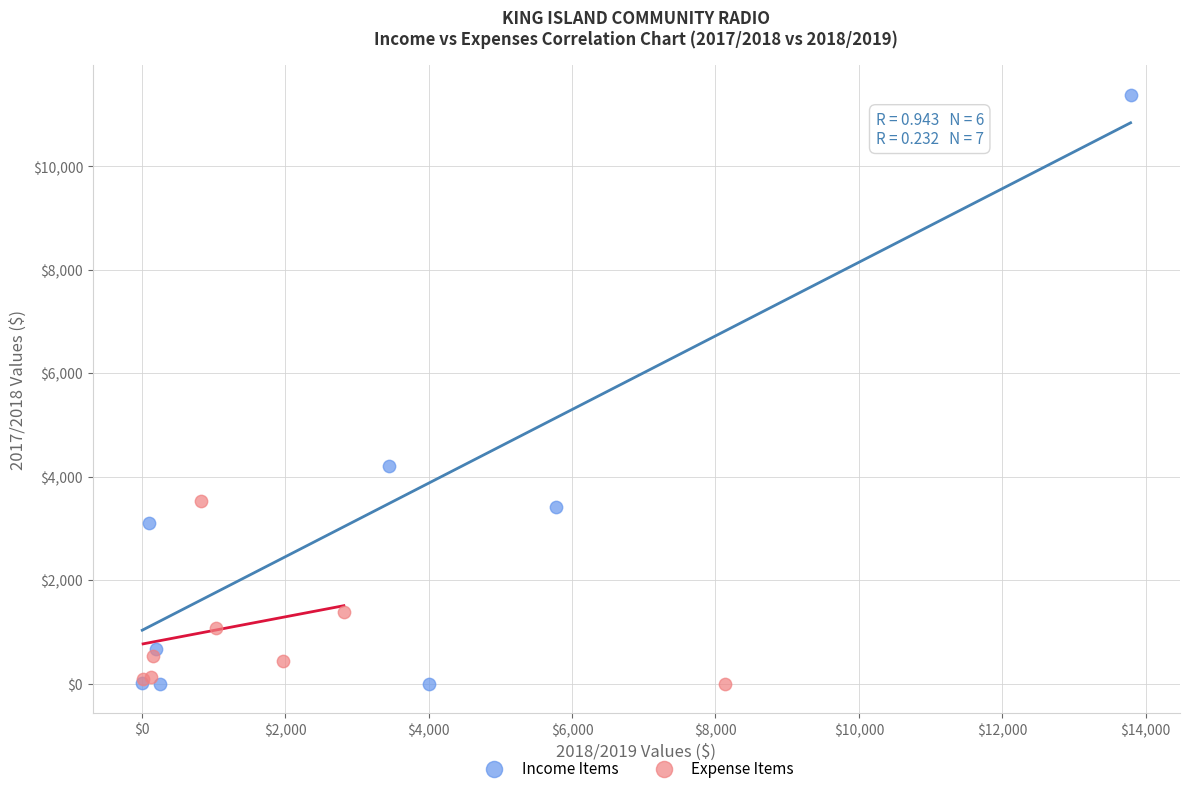

Which series reaches the maximum Y coordinate?

Income Items